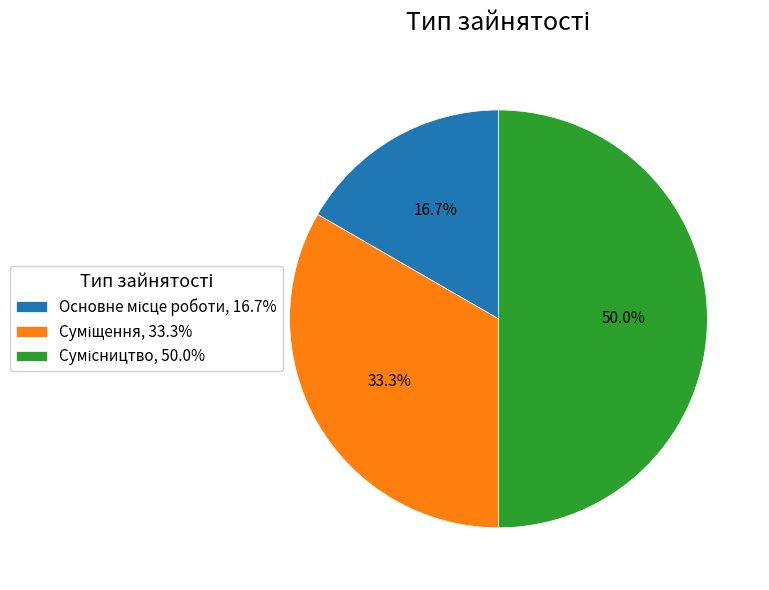

Count the number of slices in the pie.

3